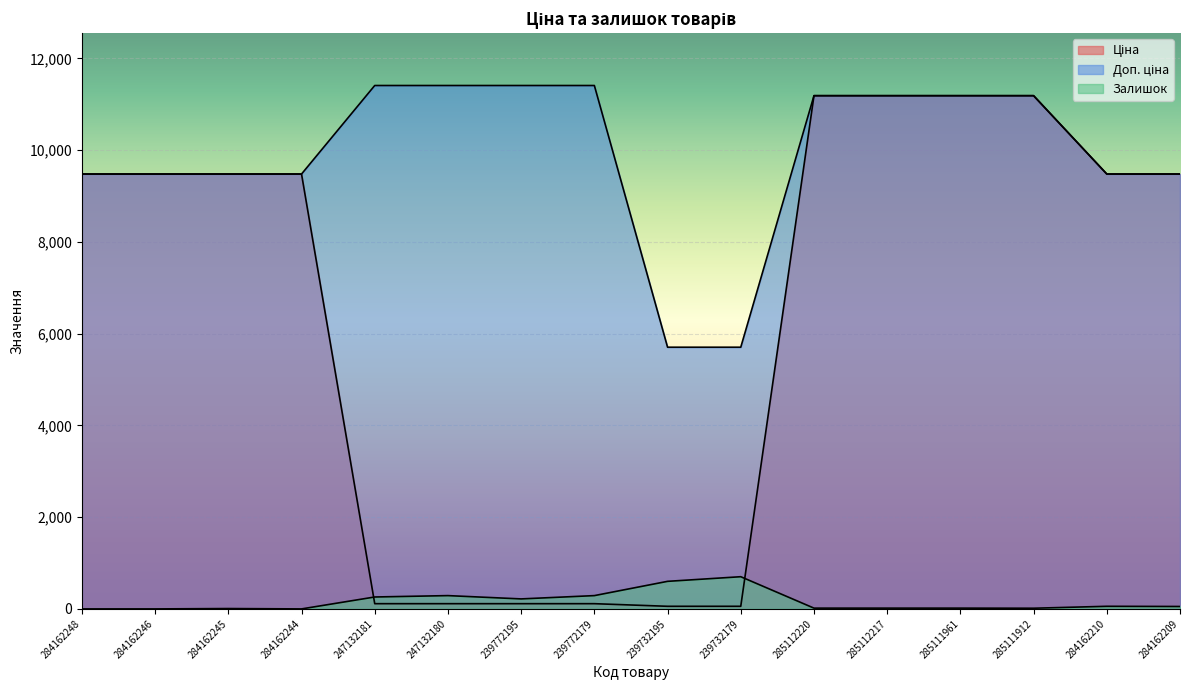

What are all the series names shown in the legend?

Ціна, Доп. ціна, Залишок